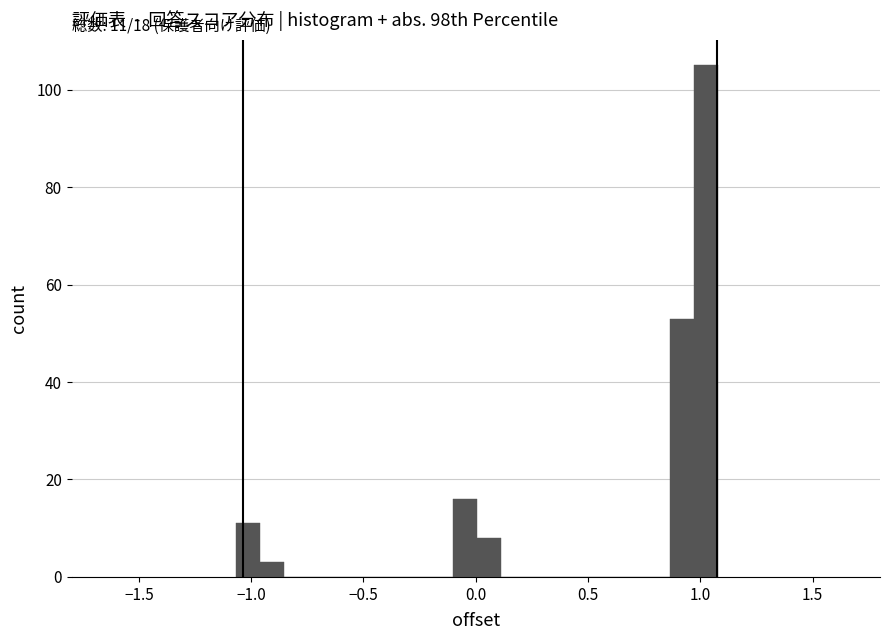

Around what value on the x-axis is the tallest bar? Give the approximate position of its centre, as read against the axis.

1.00